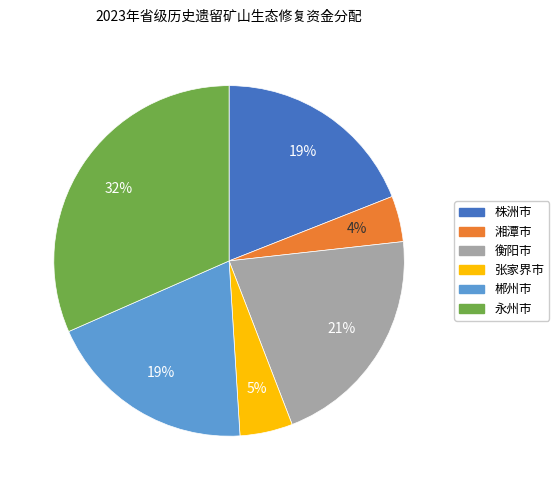

What is the largest slice in the pie chart?

永州市